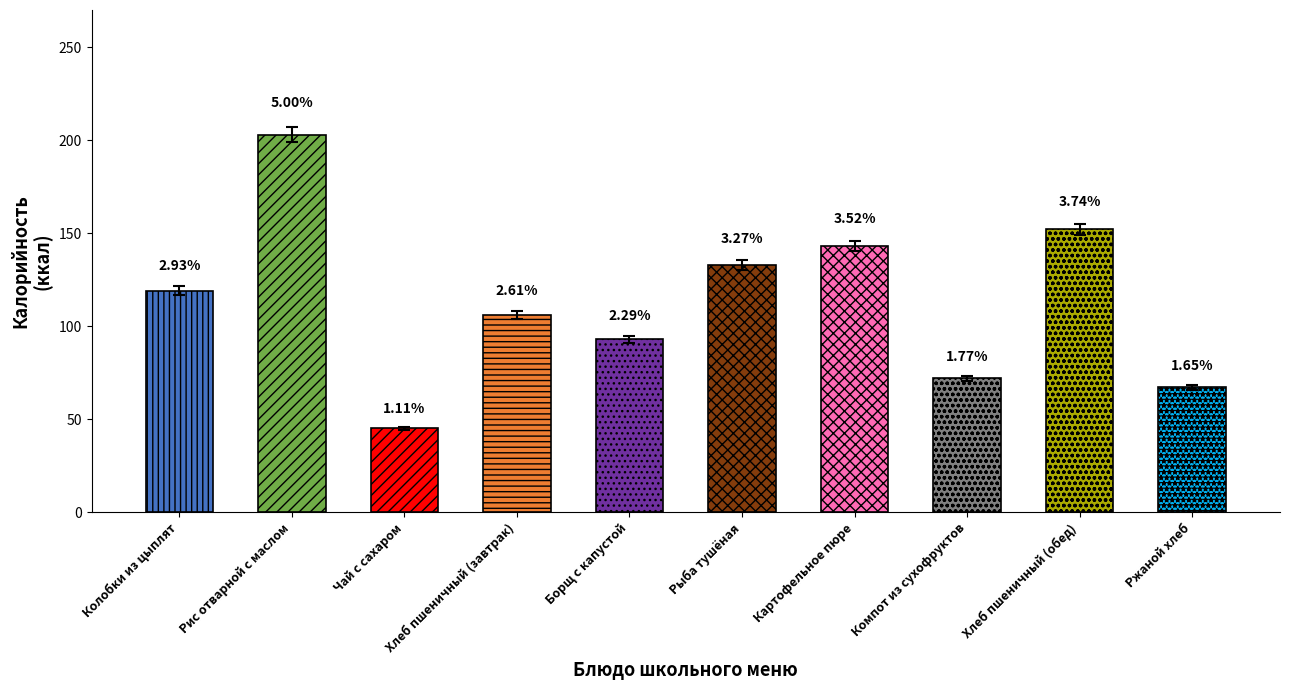

What is the label of the 7th bar from the left?

Картофельное пюре